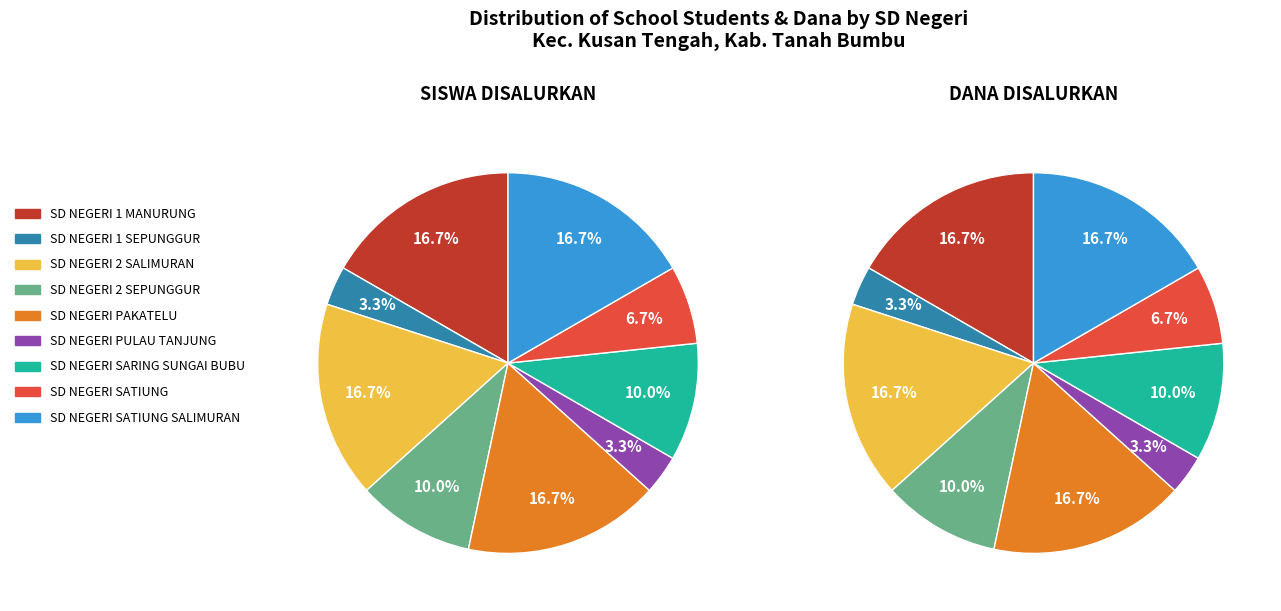

To the nearest percent, what is the average slice percentage?

11%